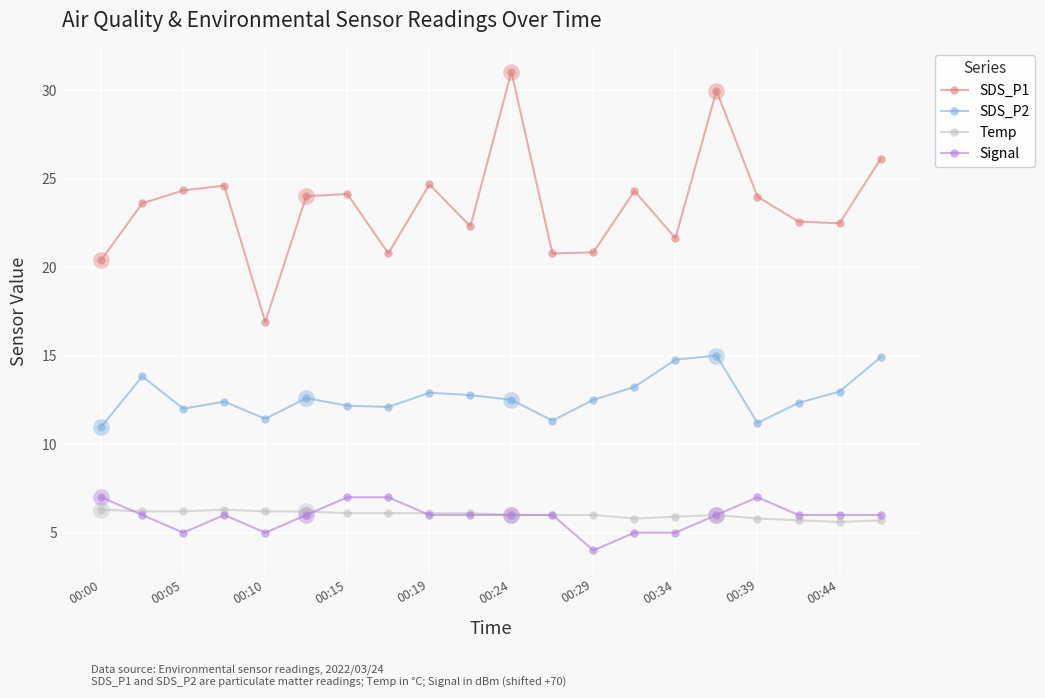

Rank the series by their maximum value, from lowest to highest.

Temp, Signal, SDS_P2, SDS_P1